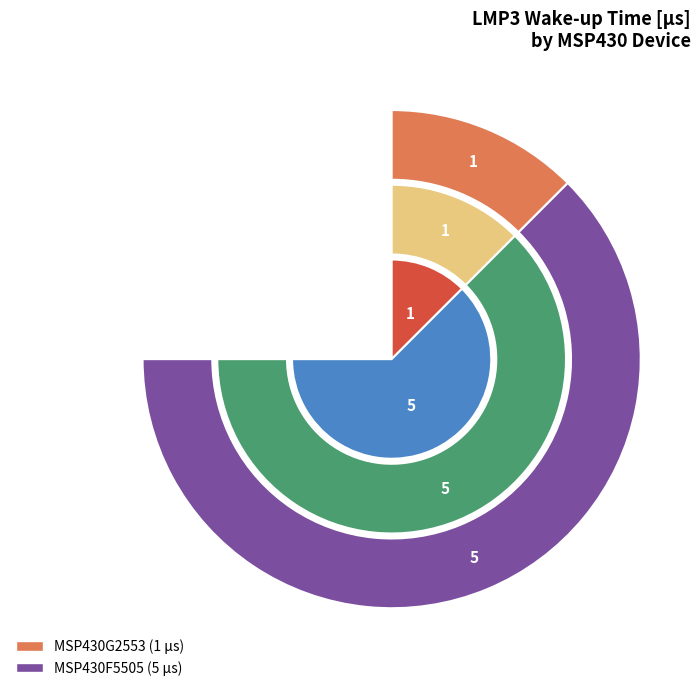

To the nearest percent, what is the difference between the largest and smallest slice percentages?

67%